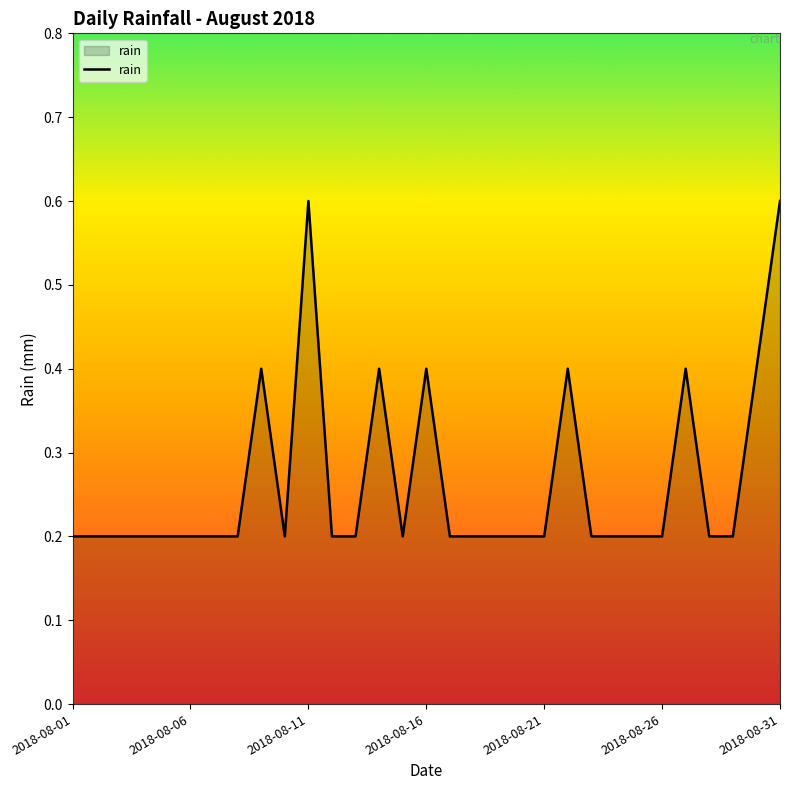

What is the maximum value shown in the chart?

0.6